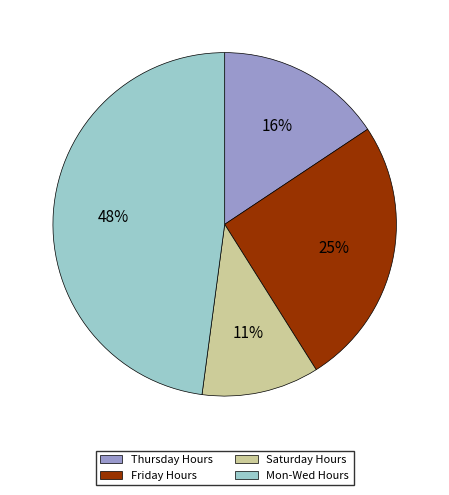

To the nearest percent, what is the average slice percentage?

25%